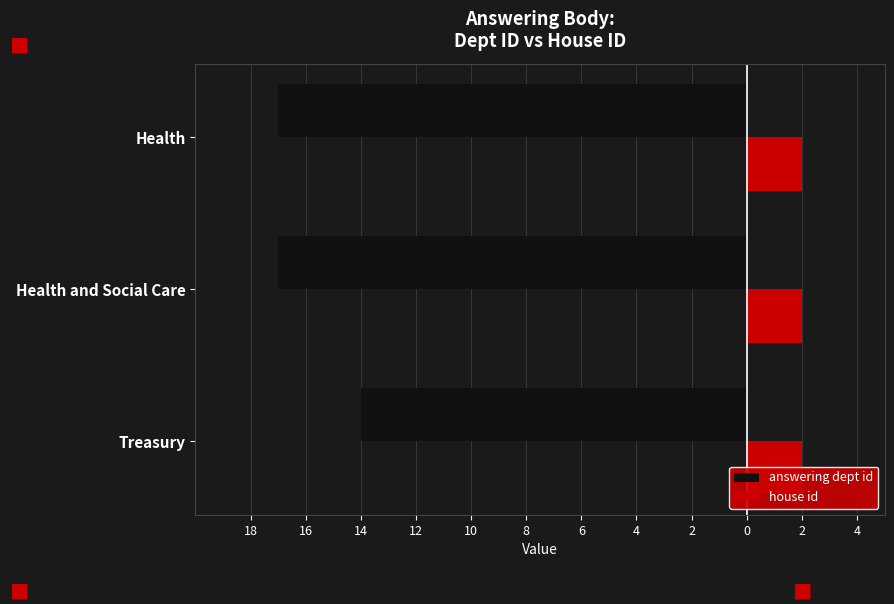

Which series changed the most between 18 and 16?

answering dept id